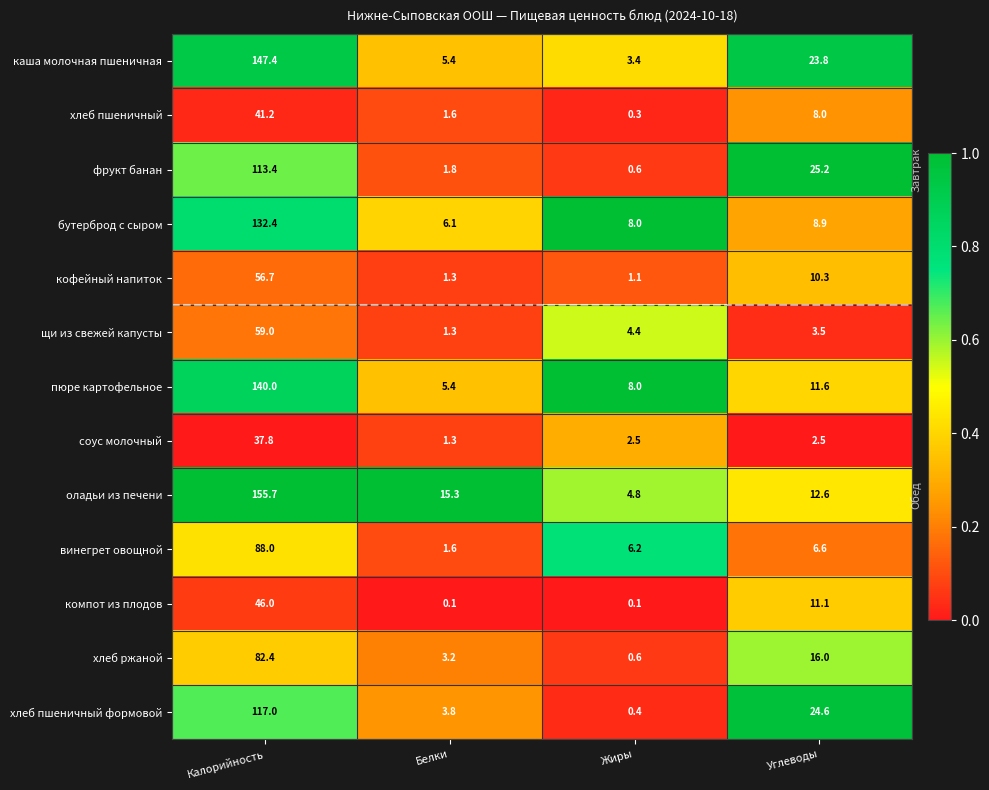

At which category is the sum across all series the highest?

Калорийность